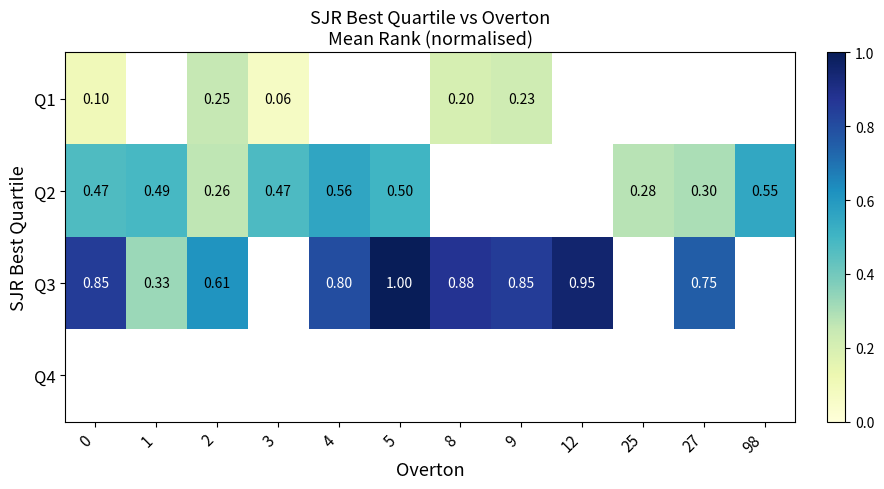

Is the value of Q2 at 98 greater than the value of Q1 at 2?

Yes